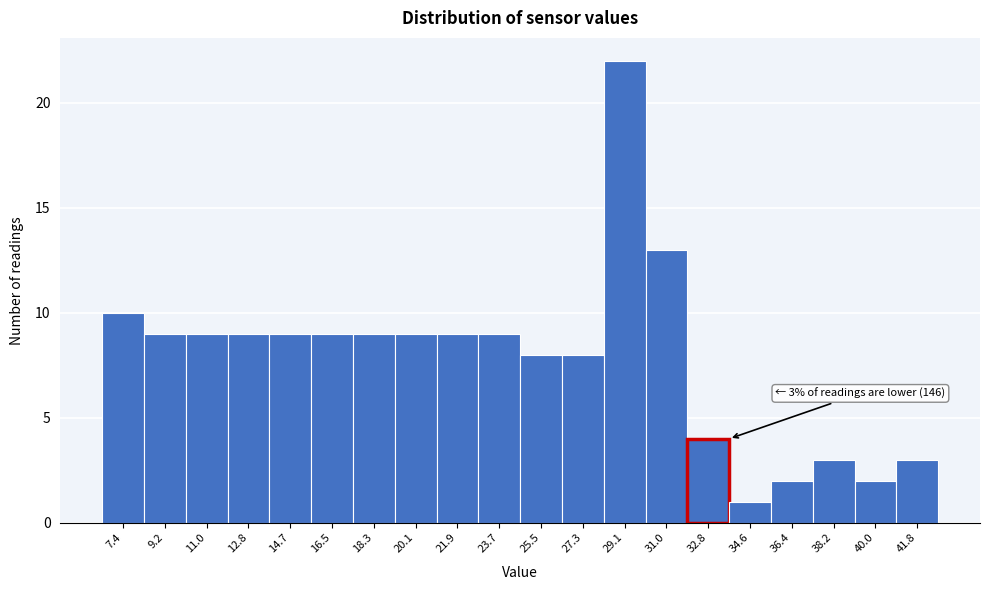

Over which range of the x-axis is the bar tallest?

28.2 to 30.0